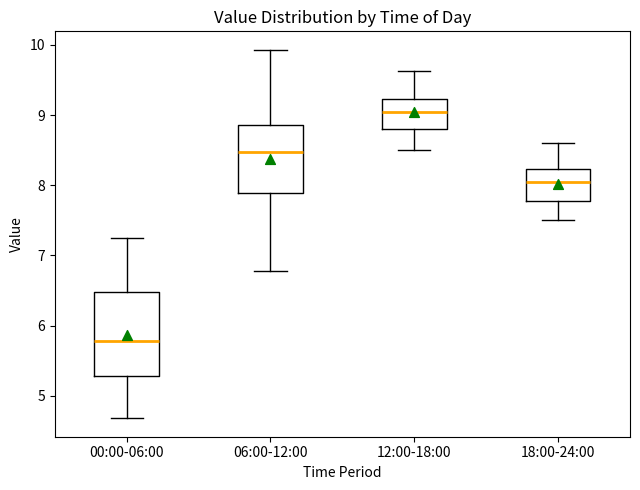

Reading left to right, transcribe this box plot: for each box, give where its median line is, the range the box spans, and where its two whiskers end, as read against the y-axis. The values are not printed on the chart, so give them approximately, as read against the axis.

00:00-06:00: median 5.8, box 5.3 to 6.5, whiskers 4.7 to 7.3
06:00-12:00: median 8.5, box 7.9 to 8.9, whiskers 6.8 to 9.9
12:00-18:00: median 9.1, box 8.8 to 9.2, whiskers 8.5 to 9.6
18:00-24:00: median 8.1, box 7.8 to 8.2, whiskers 7.5 to 8.6